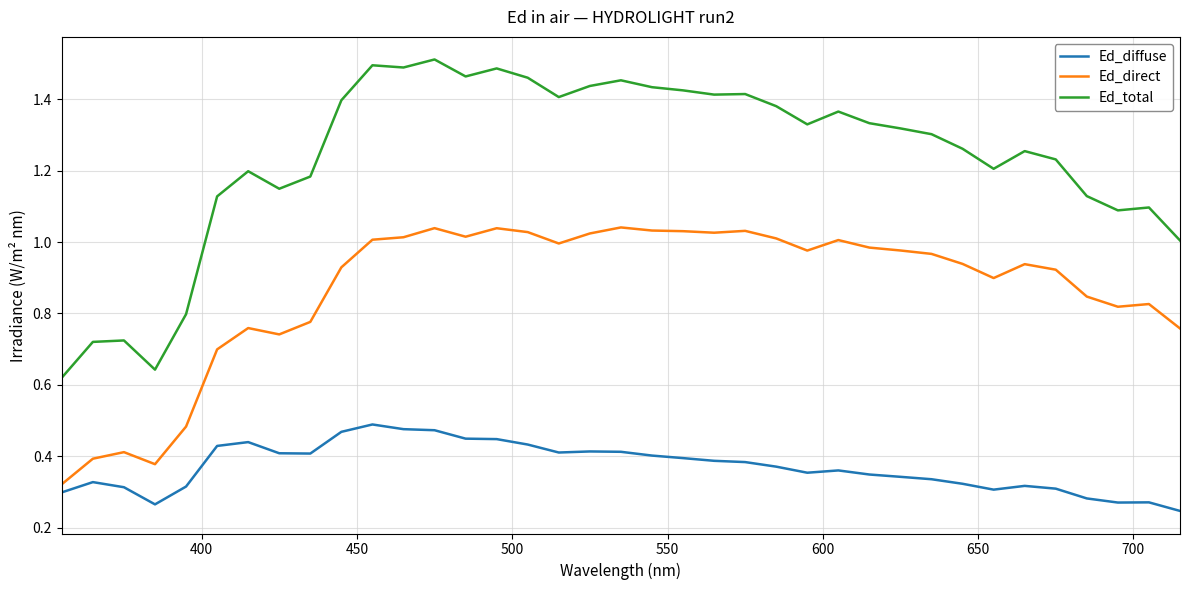

How many lines are shown in the chart?

3